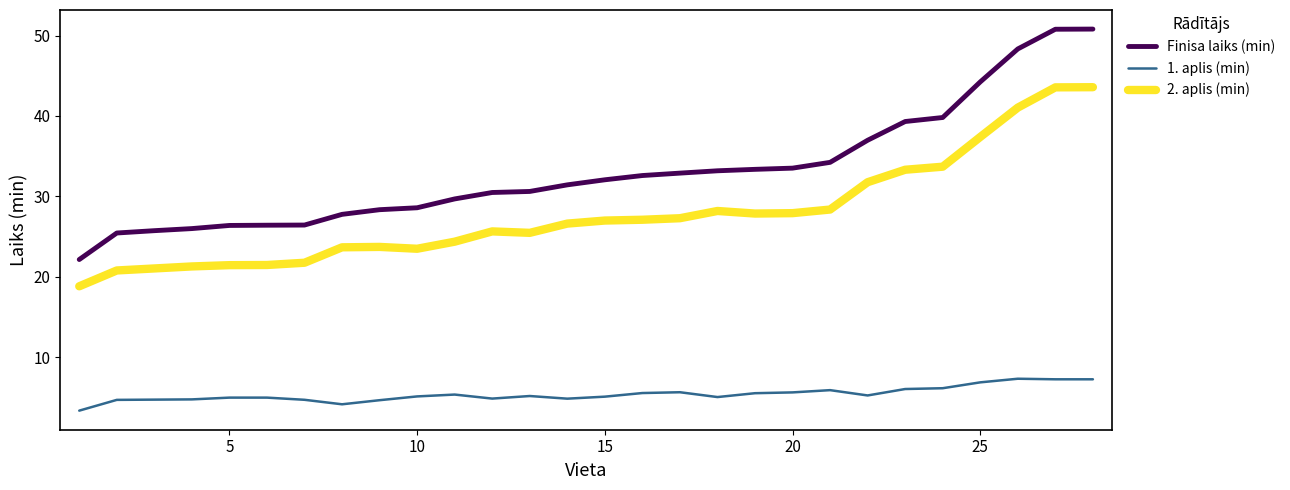

List the series in order of their peak value, highest first.

Finisa laiks (min), 2. aplis (min), 1. aplis (min)